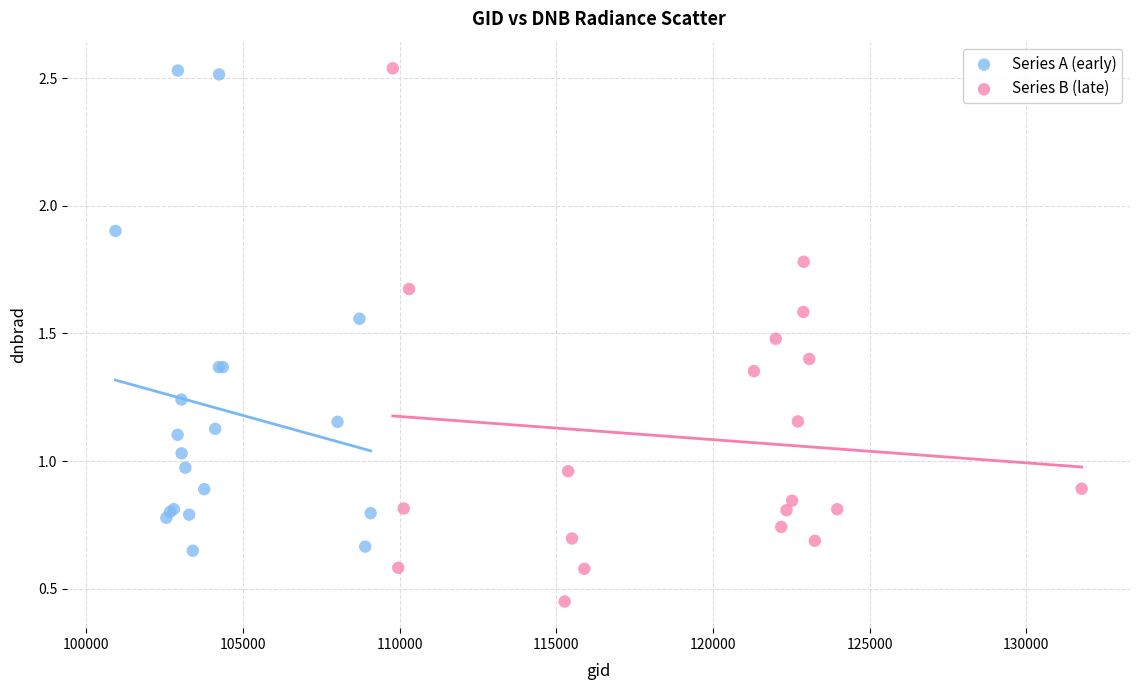

What are all the series names shown in the legend?

Series A (early), Series B (late)